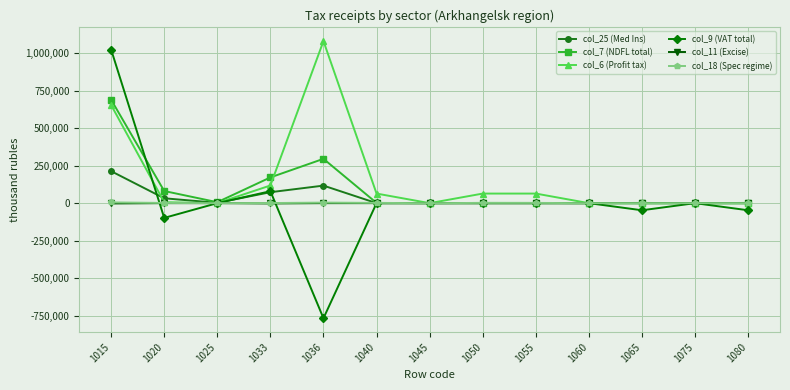

True or false: col_7 (NDFL total) has more than 1 points higher than both neighbors.

True